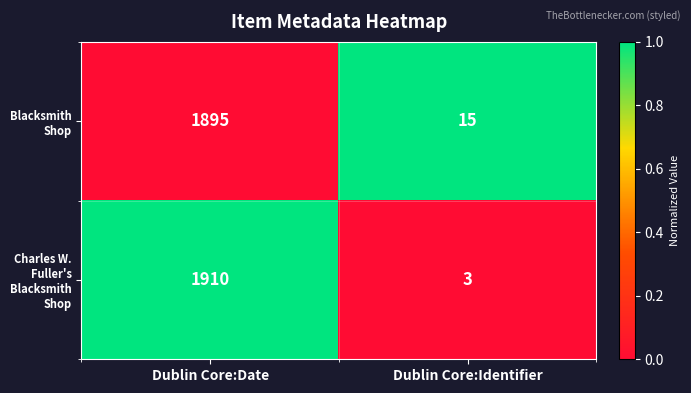

Where is Charles W. Fuller's Blacksmith Shop nearest to the value 956?

Dublin Core:Identifier